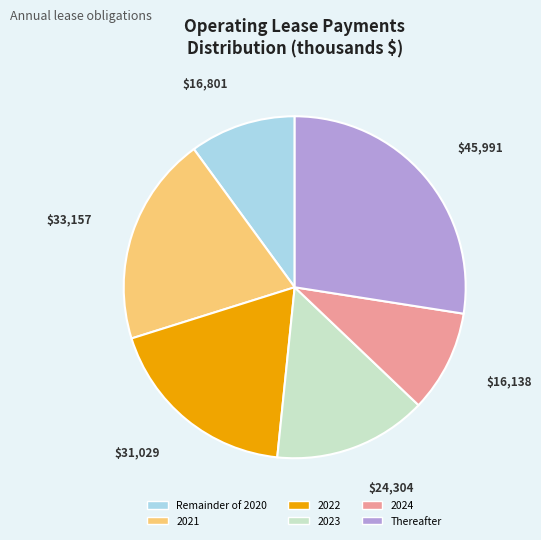

Do Thereafter and 2024 together represent more than half of the pie?

No